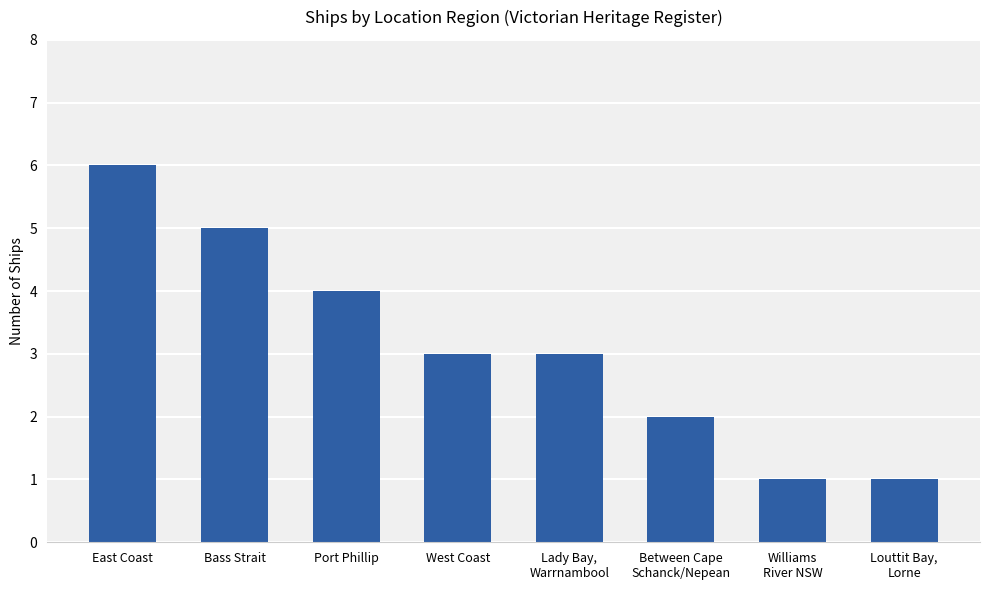

What is the maximum value shown in the chart?

6